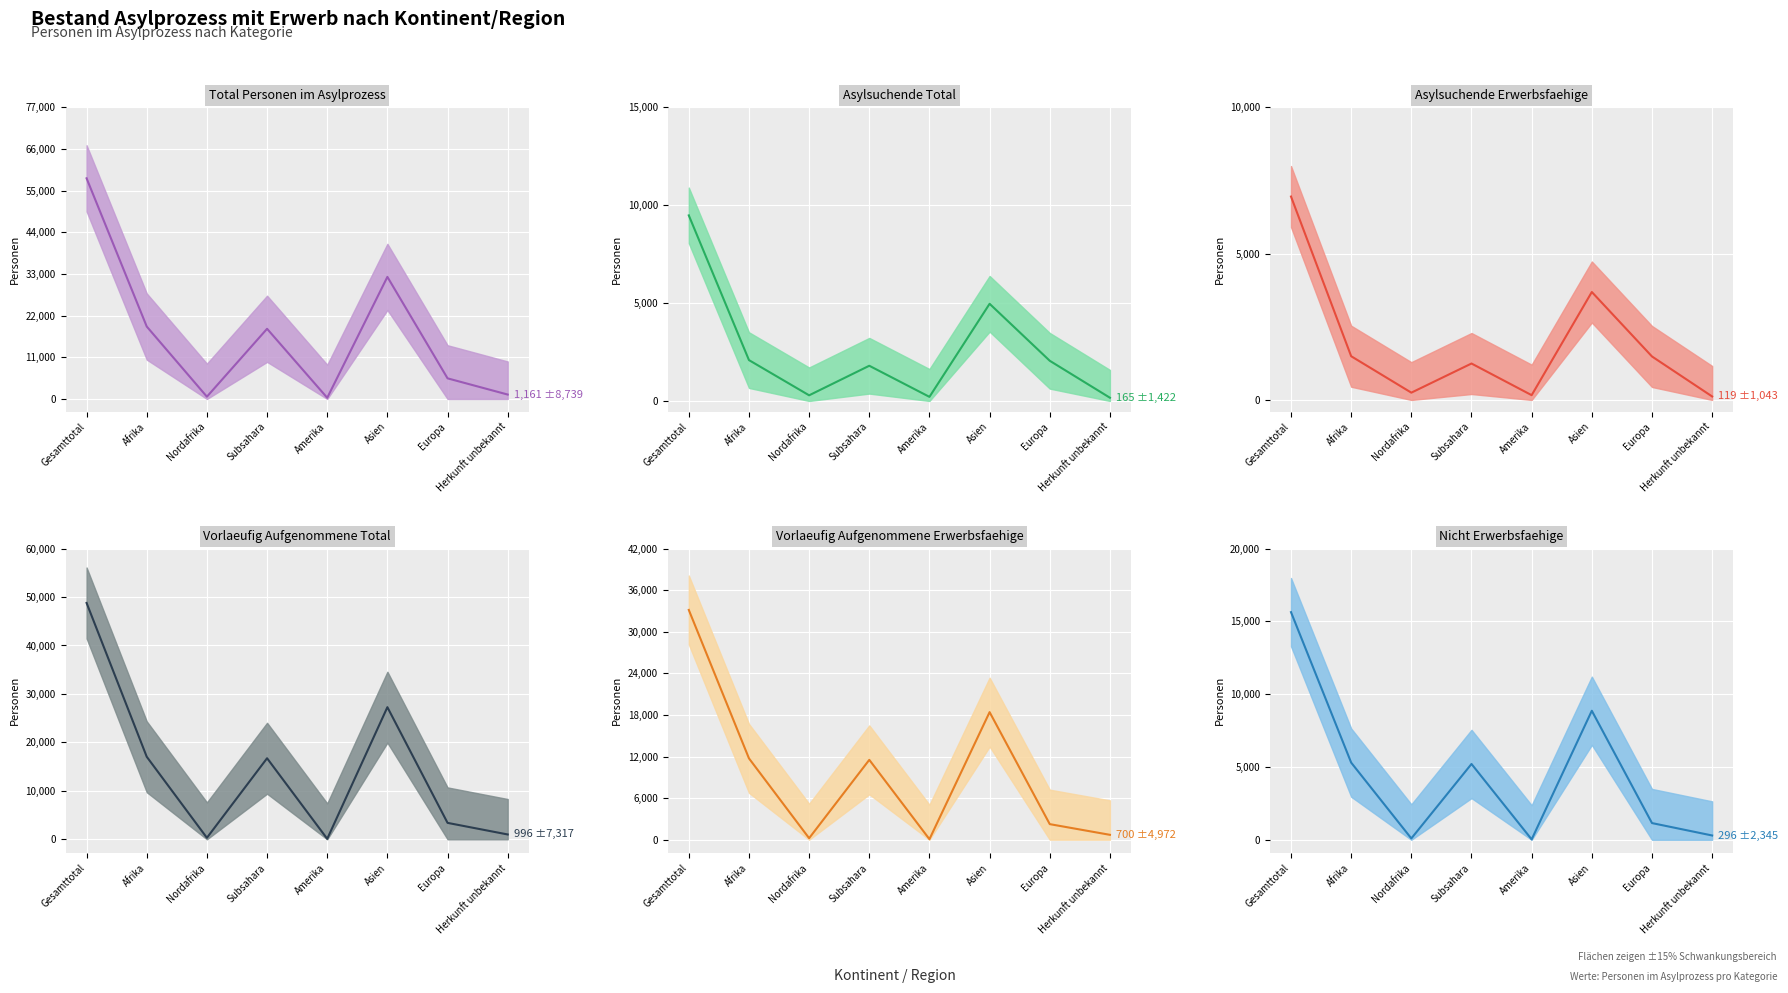

Reading left to right, transcribe all the data shown in this chart.

Total Personen im Asylprozess: Gesamttotal=58259	Afrika=19121	Nordafrika=595	Subsahara=18526	Amerika=305	Asien=32229	Europa=5443	Herkunft unbekannt=1161
Asylsuchende Total: Gesamttotal=9480	Afrika=2088	Nordafrika=289	Subsahara=1799	Amerika=210	Asien=4964	Europa=2053	Herkunft unbekannt=165
Asylsuchende Erwerbsfaehige: Gesamttotal=6951	Afrika=1494	Nordafrika=249	Subsahara=1245	Amerika=163	Asien=3689	Europa=1486	Herkunft unbekannt=119
Vorlaeufig Aufgenommene Total: Gesamttotal=48779	Afrika=17033	Nordafrika=306	Subsahara=16727	Amerika=95	Asien=27265	Europa=3390	Herkunft unbekannt=996
Vorlaeufig Aufgenommene Erwerbsfaehige: Gesamttotal=33145	Afrika=11732	Nordafrika=213	Subsahara=11519	Amerika=68	Asien=18403	Europa=2242	Herkunft unbekannt=700
Nicht Erwerbsfaehige: Gesamttotal=15634	Afrika=5301	Nordafrika=93	Subsahara=5208	Amerika=27	Asien=8862	Europa=1148	Herkunft unbekannt=296